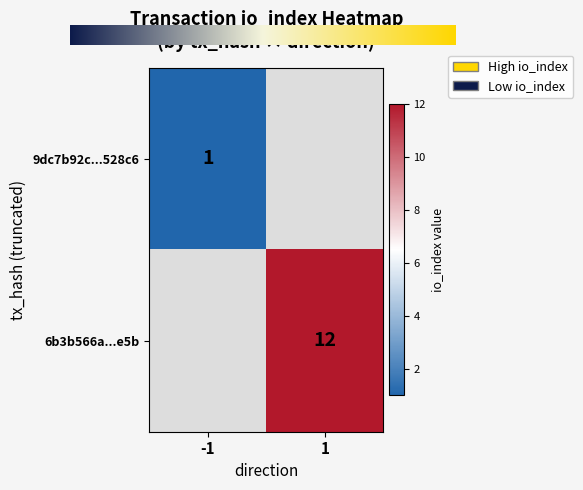

Reading right to left, what are all the values shown in this chart?

9dc7b92c1cad51db14014f7df533699088528c6: 1	-1
6b3b566a064fc747aaac64836545779c2165e5b: 12	1